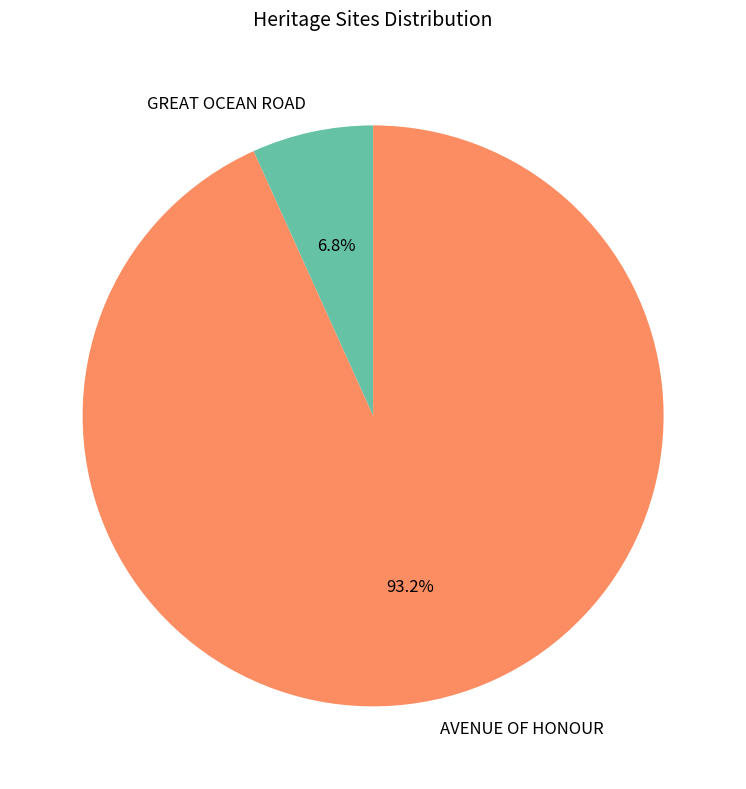

Combined, do GREAT OCEAN ROAD and AVENUE OF HONOUR account for over 50%?

Yes